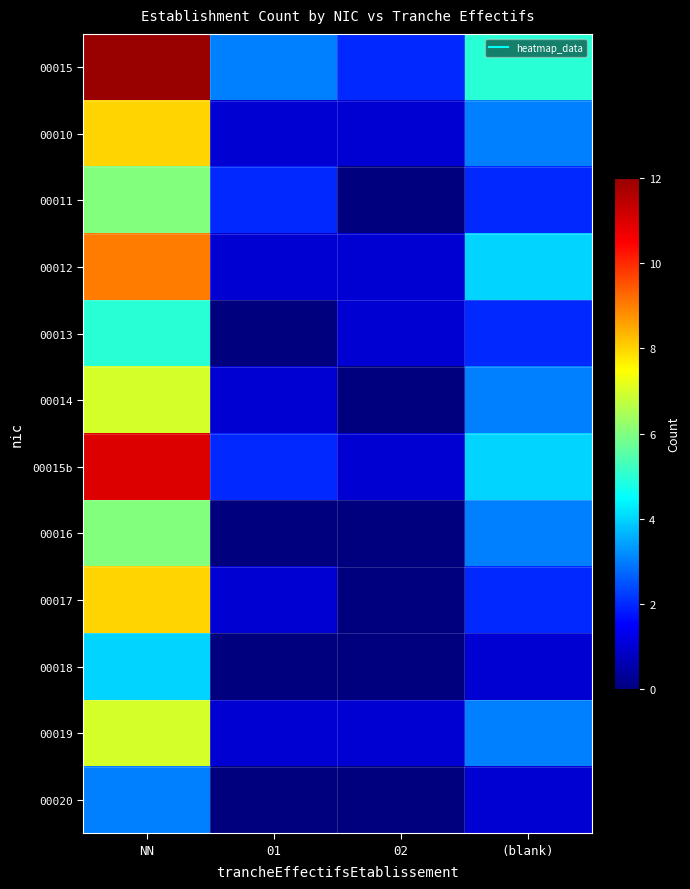

Reading right to left, transcribe all the data shown in this chart.

00015: (blank)=5	02=2	01=3	NN=12
00010: (blank)=3	02=1	01=1	NN=8
00011: (blank)=2	02=0	01=2	NN=6
00012: (blank)=4	02=1	01=1	NN=9
00013: (blank)=2	02=1	01=0	NN=5
00014: (blank)=3	02=0	01=1	NN=7
00015b: (blank)=4	02=1	01=2	NN=11
00016: (blank)=3	02=0	01=0	NN=6
00017: (blank)=2	02=0	01=1	NN=8
00018: (blank)=1	02=0	01=0	NN=4
00019: (blank)=3	02=1	01=1	NN=7
00020: (blank)=1	02=0	01=0	NN=3